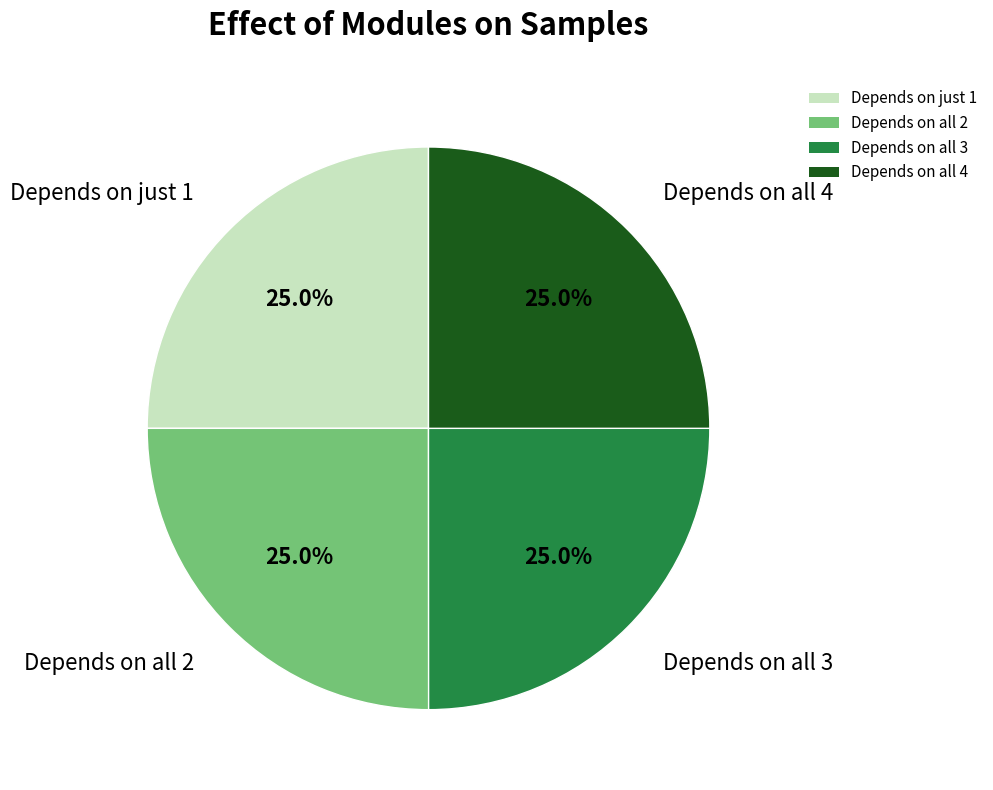

Is Depends on all 4 the majority of the pie?

No